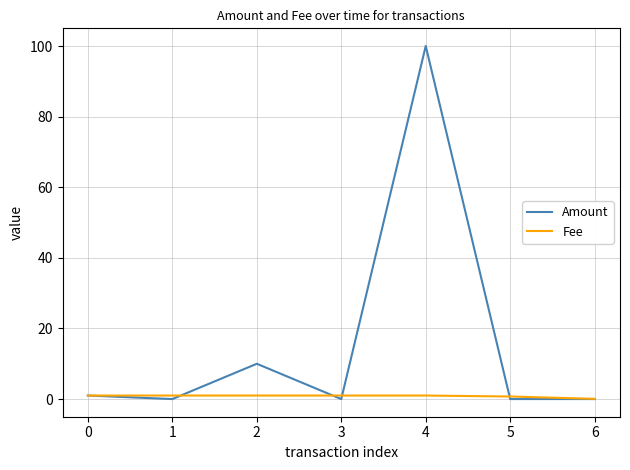

How many lines are shown in the chart?

2